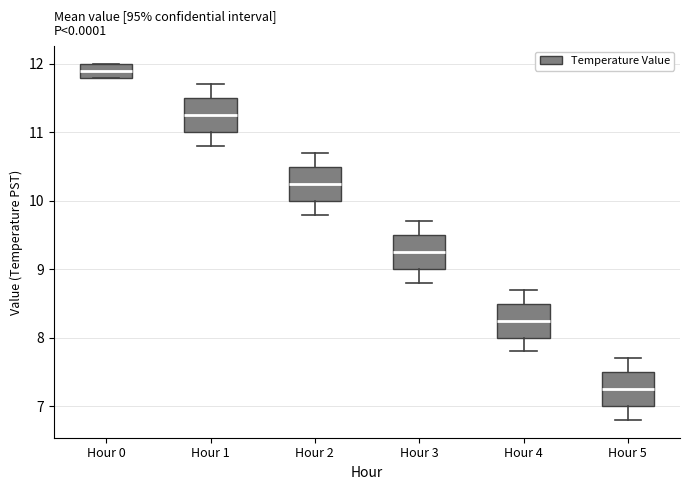

Where does the median line of the box for Hour 1 sit on the y-axis? The values are not printed on the chart, so give them approximately, as read against the axis.

11.3